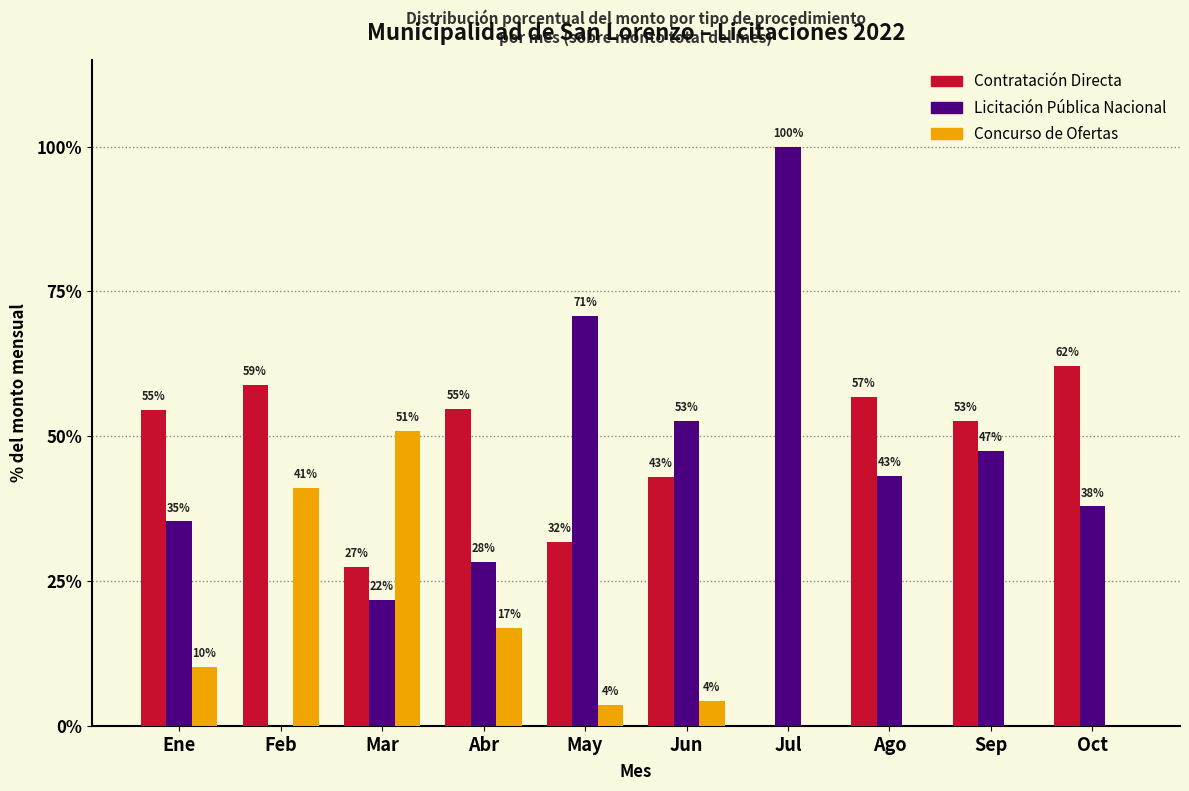

Count the number of categories in the chart.

10